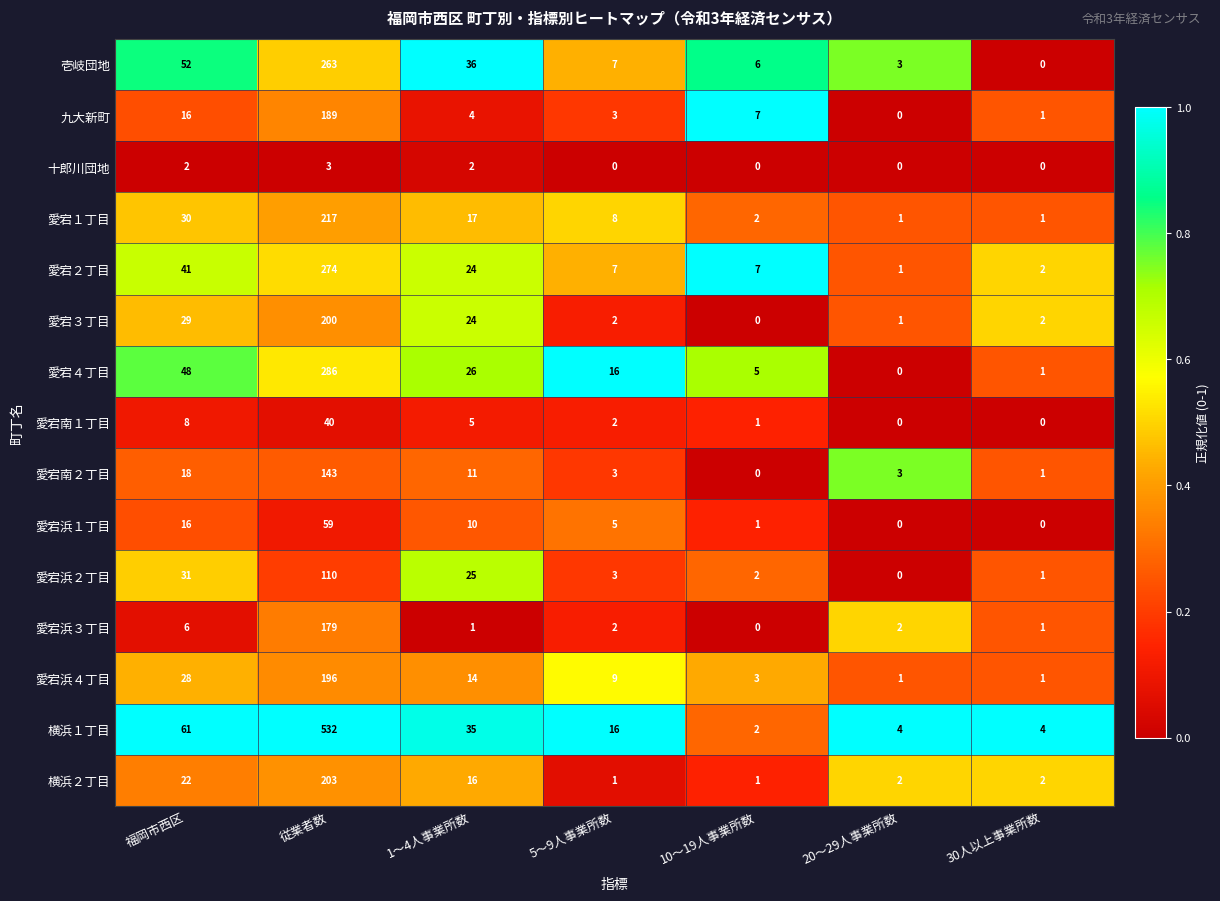

Which series has the largest range (max minus min)?

横浜１丁目